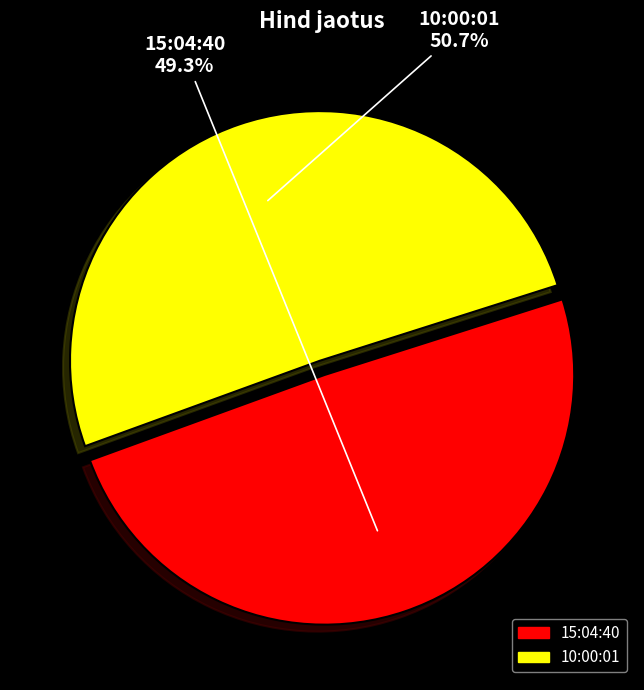

To the nearest percent, what is the combined percentage of 10:00:01 and 15:04:40?

100%